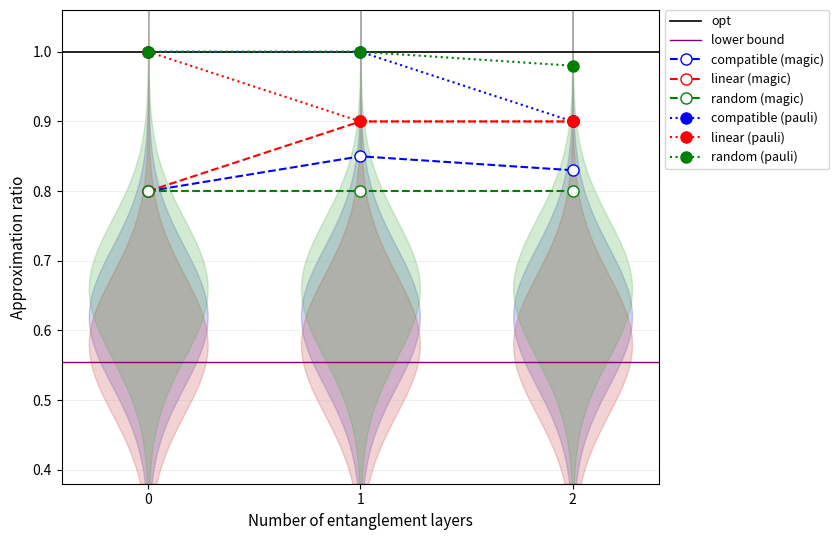

What is the value of the linear (pauli) point at the 1st from the left?

1.0